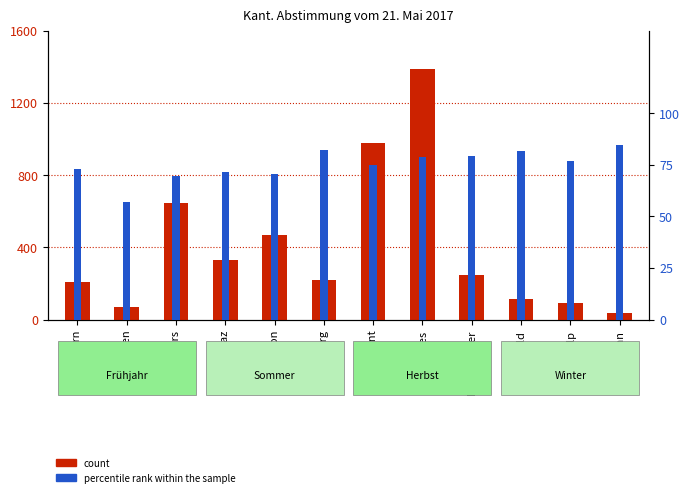

Which label corresponds to the largest value in the chart?

Bagnes